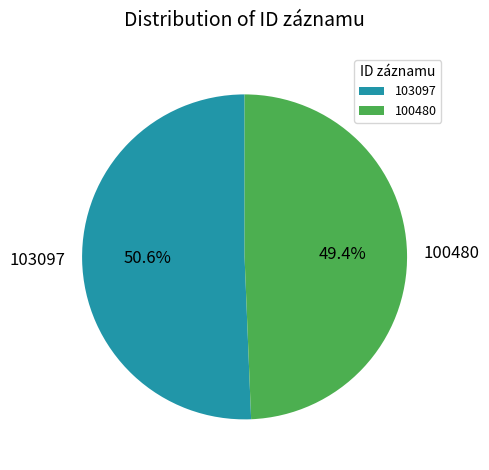

What percentage is the 100480 slice, to the nearest percent?

49%